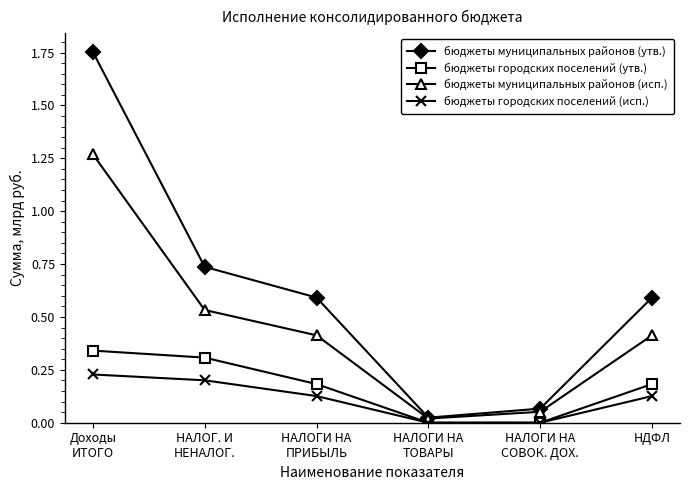

Is it true that бюджеты муниципальных районов (исп.) equals 0.4 at НАЛОГИ НА
ПРИБЫЛЬ?

True